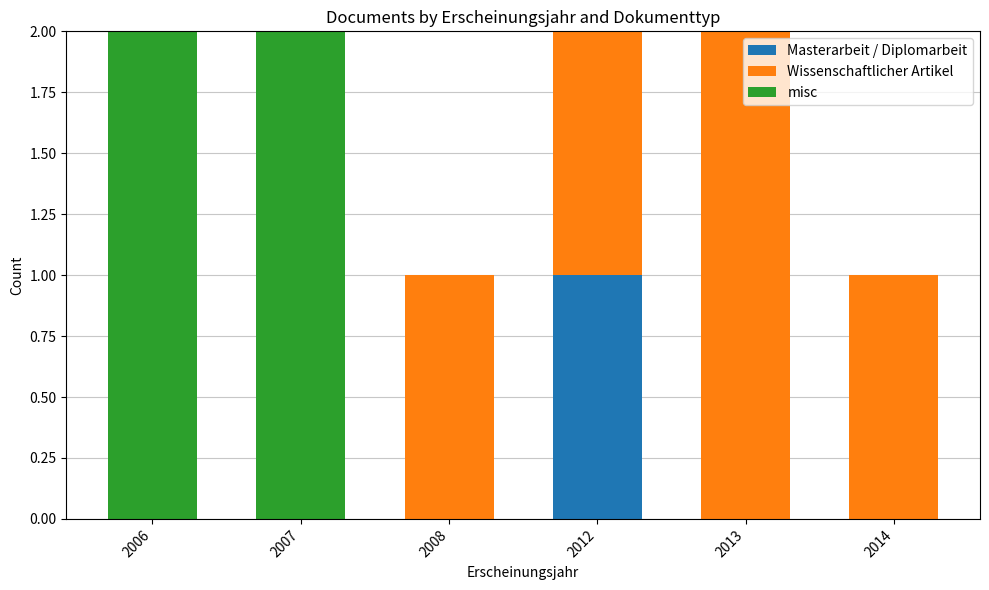

Are the bars horizontal?

No